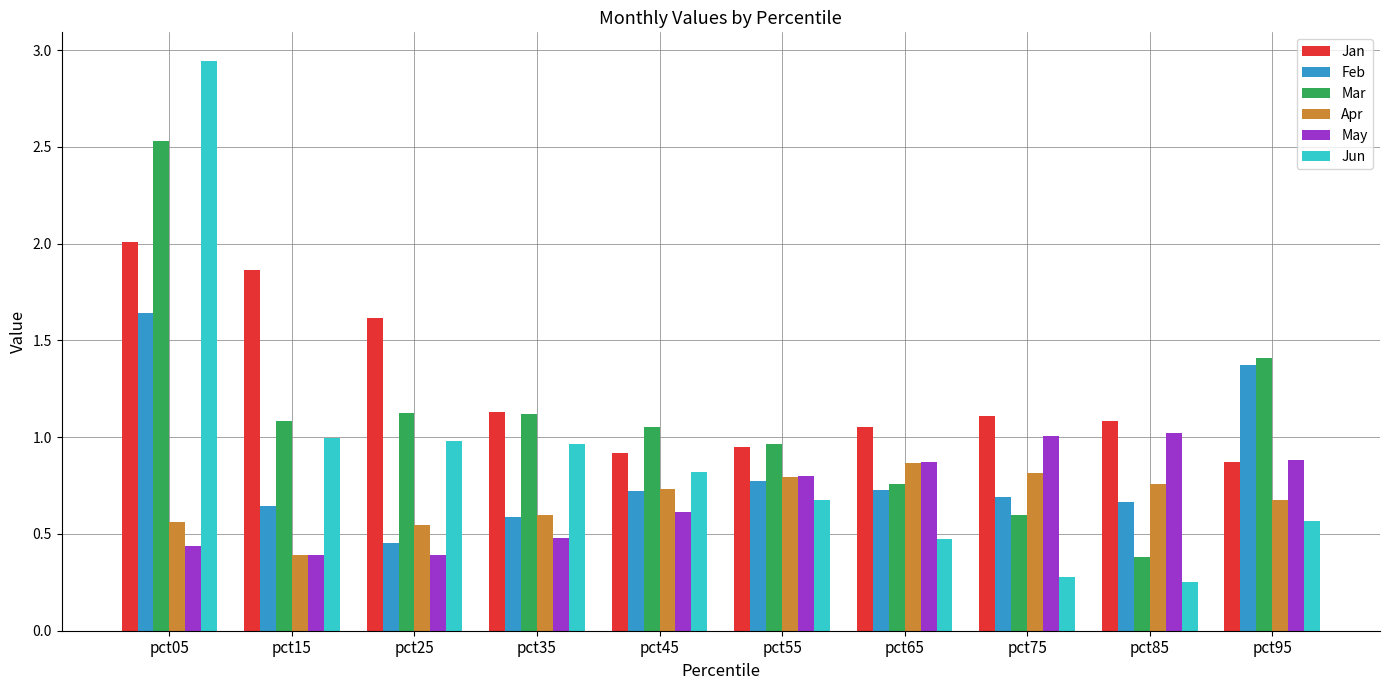

How many distinct data groups are displayed?

6